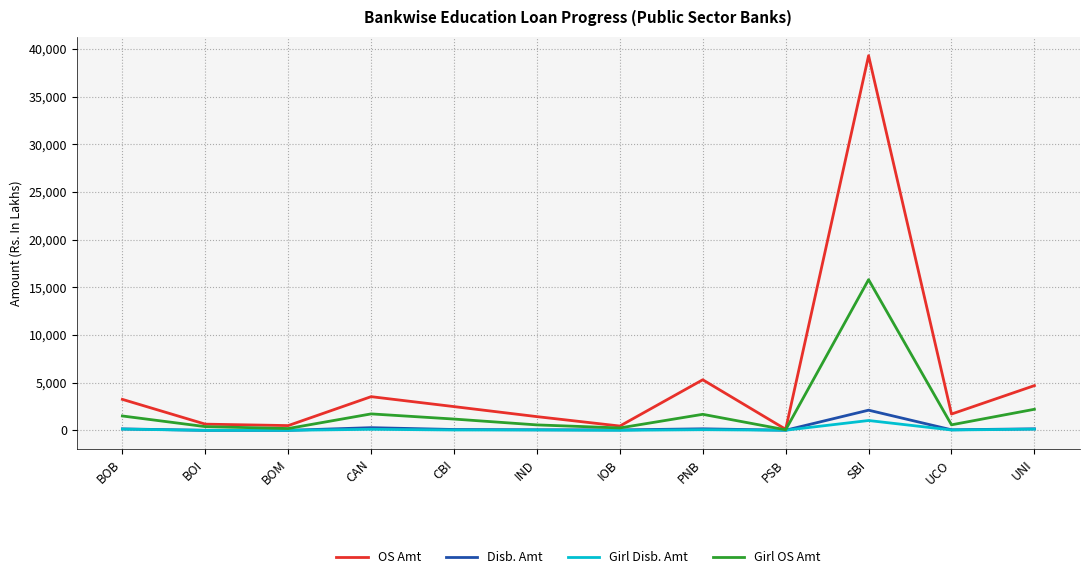

Which label corresponds to the largest value in the chart?

SBI